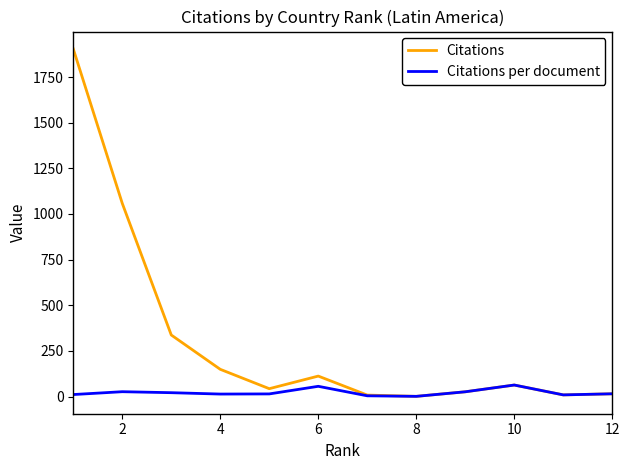

Which series has the largest total across all categories?

Citations